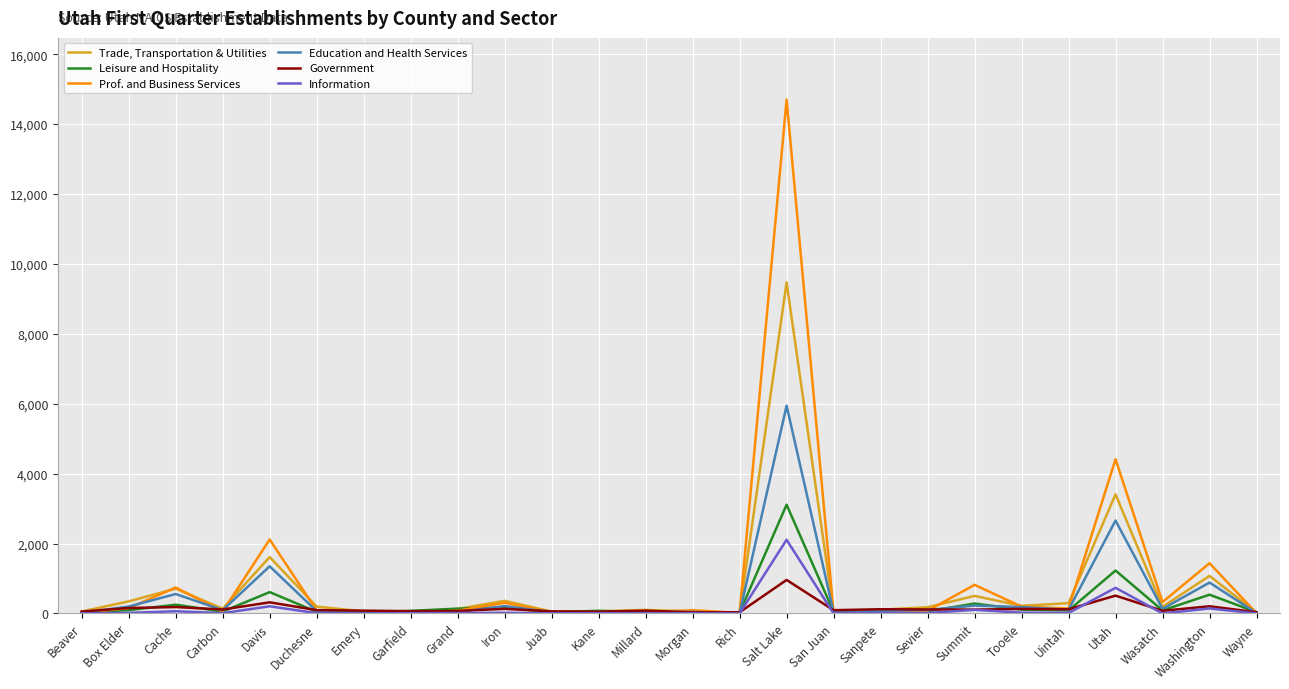

What is the difference between the maximum and minimum values in the Education and Health Services series?

5936